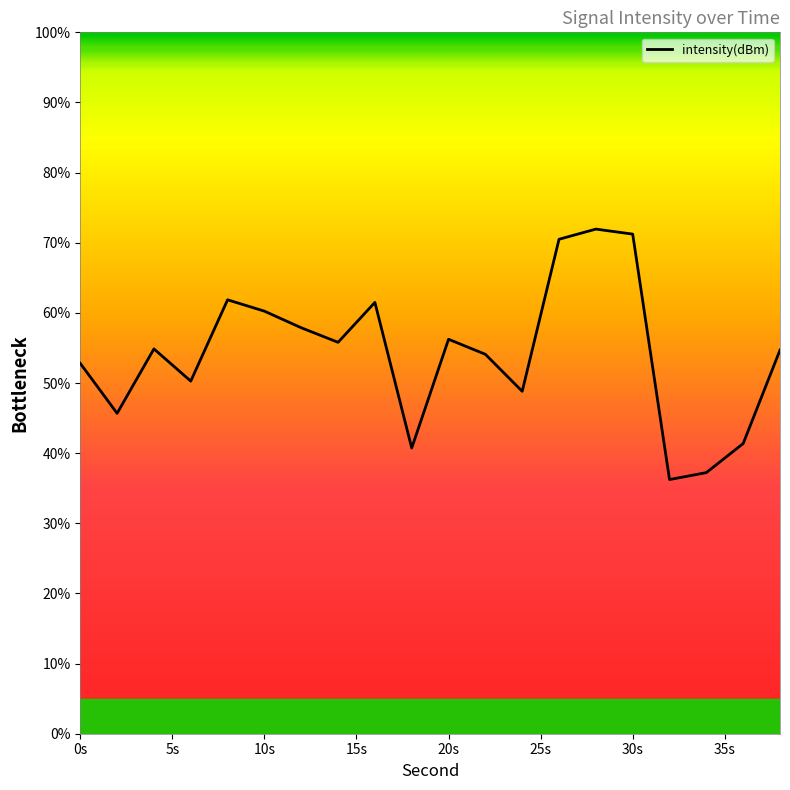

What is the minimum value shown in the chart?

36.2